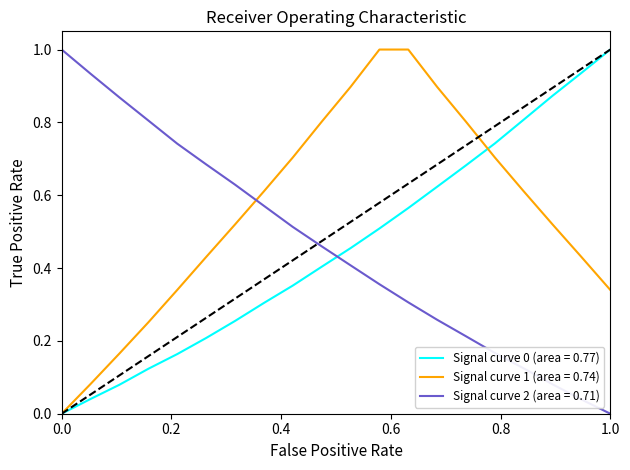

Which series has the largest total across all categories?

Signal curve 1 (area = 0.74)